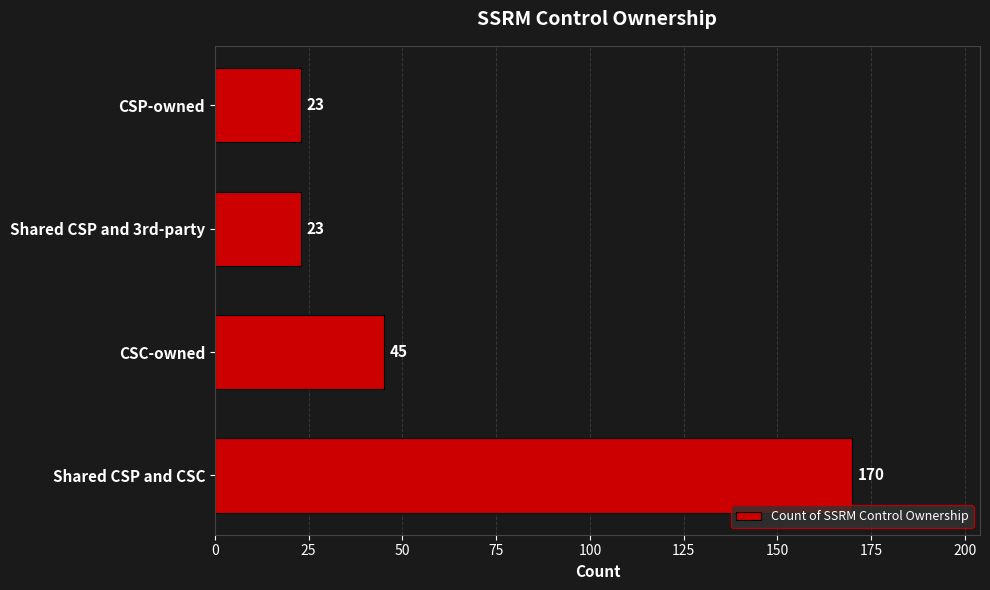

What is the greatest value displayed?

170